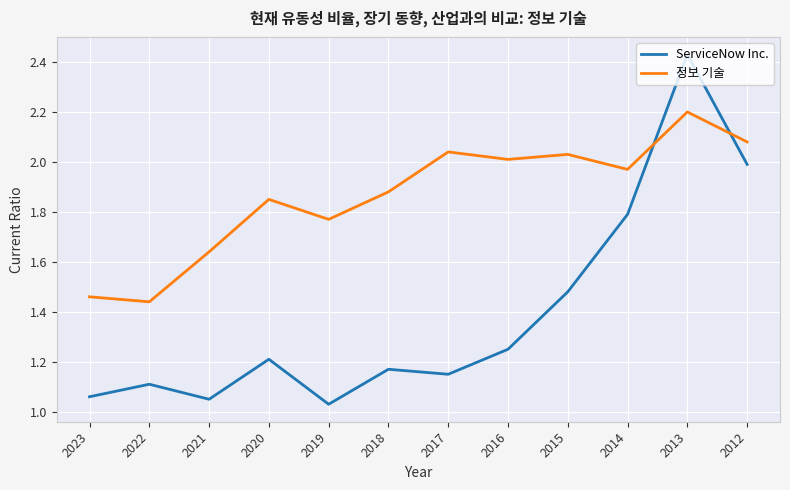

Which category has the highest value in the 정보 기술 series?

2013